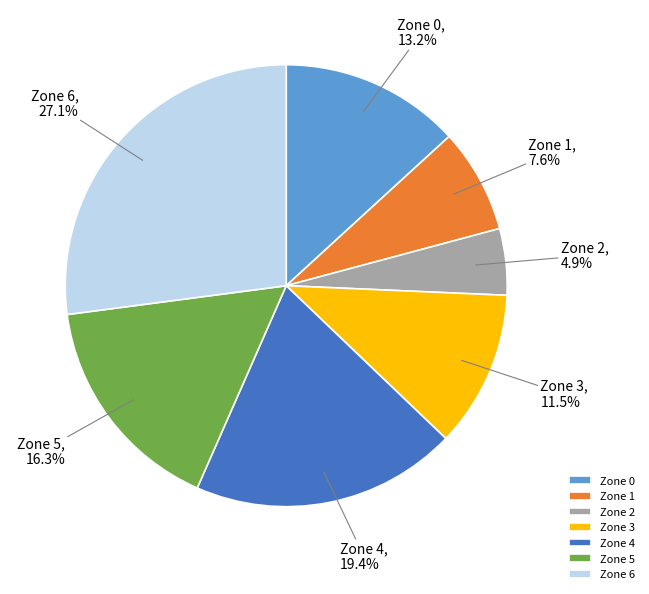

Which has a higher value, Zone 1 or Zone 4?

Zone 4